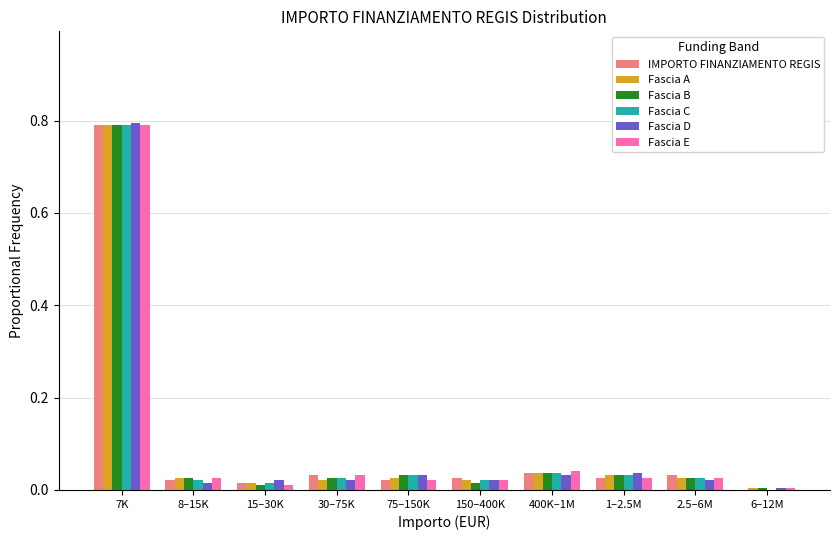

Which category has the highest value in the Fascia D series?

7K